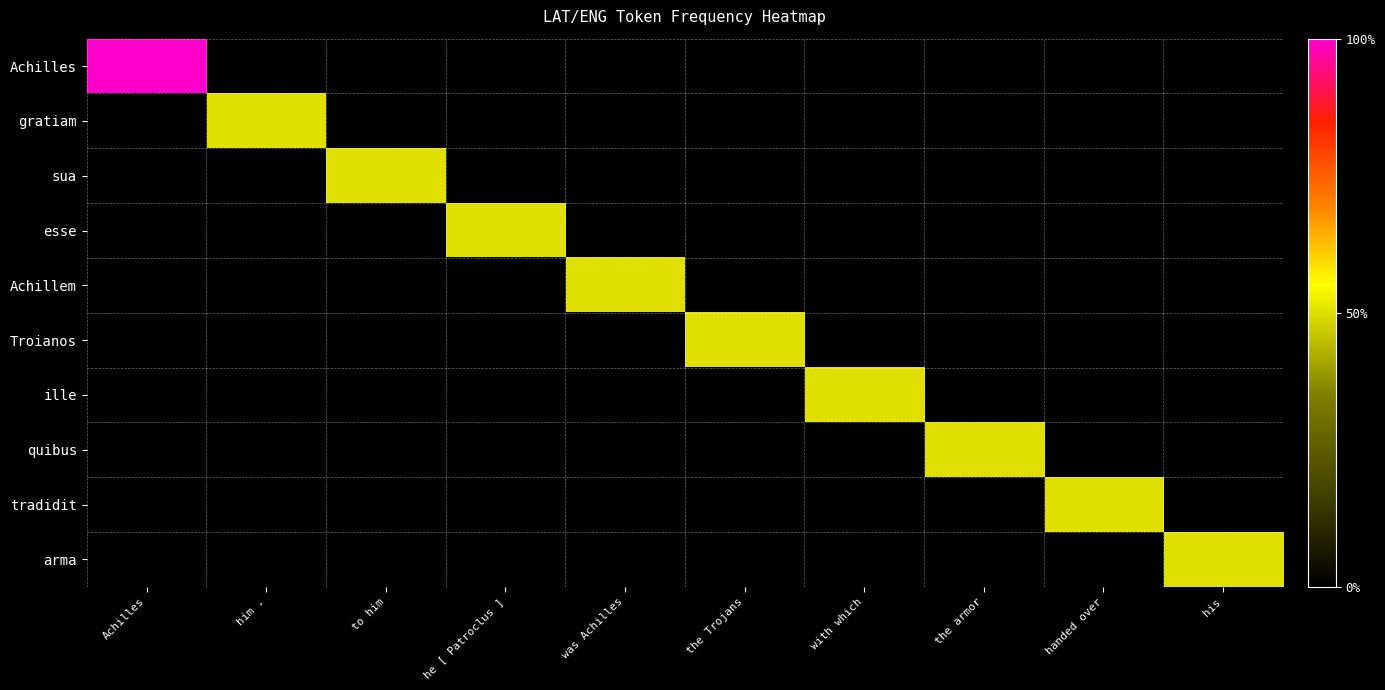

Which series has the largest total across all categories?

Achilles